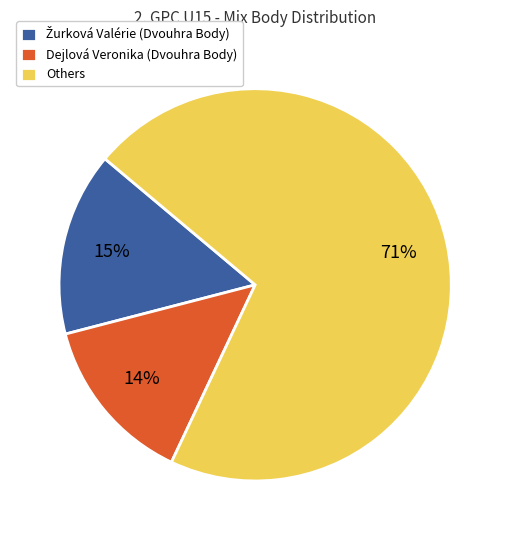

How many segments does this pie chart have?

3